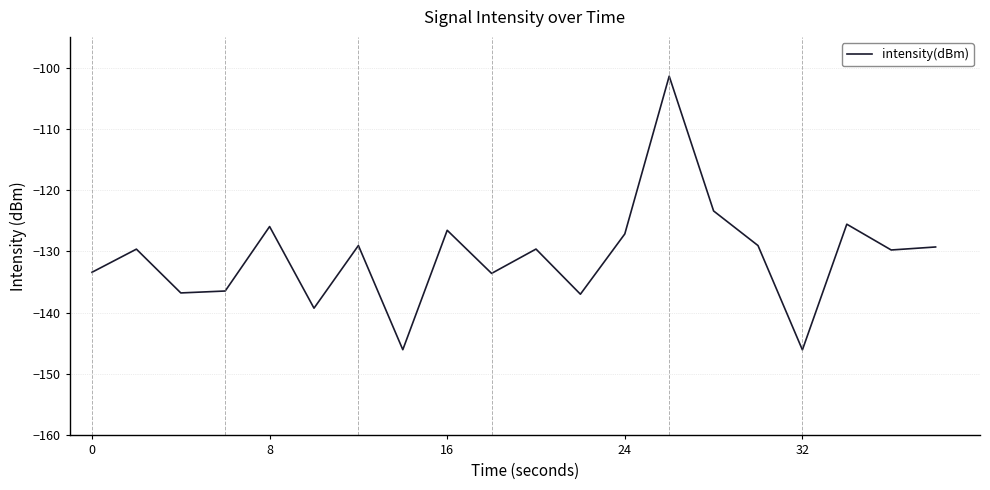

What is the maximum value shown in the chart?

-101.4